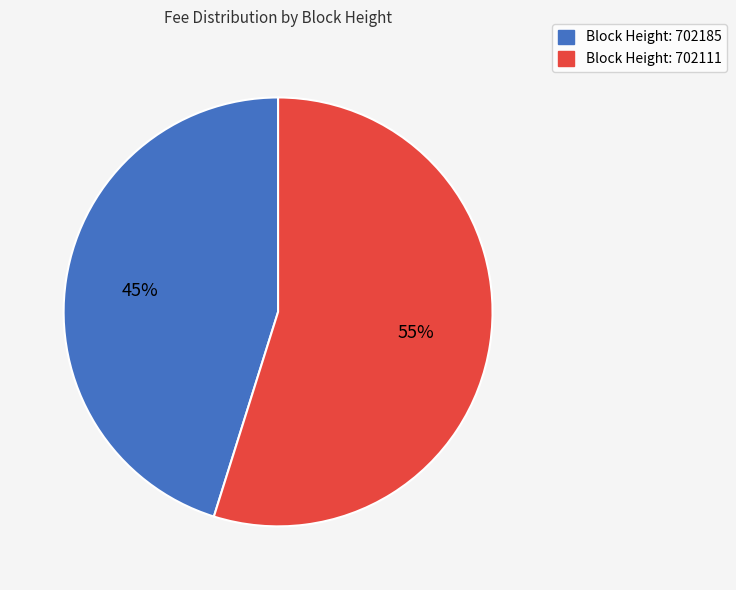

Is there any slice that represents more than half of the pie?

Yes